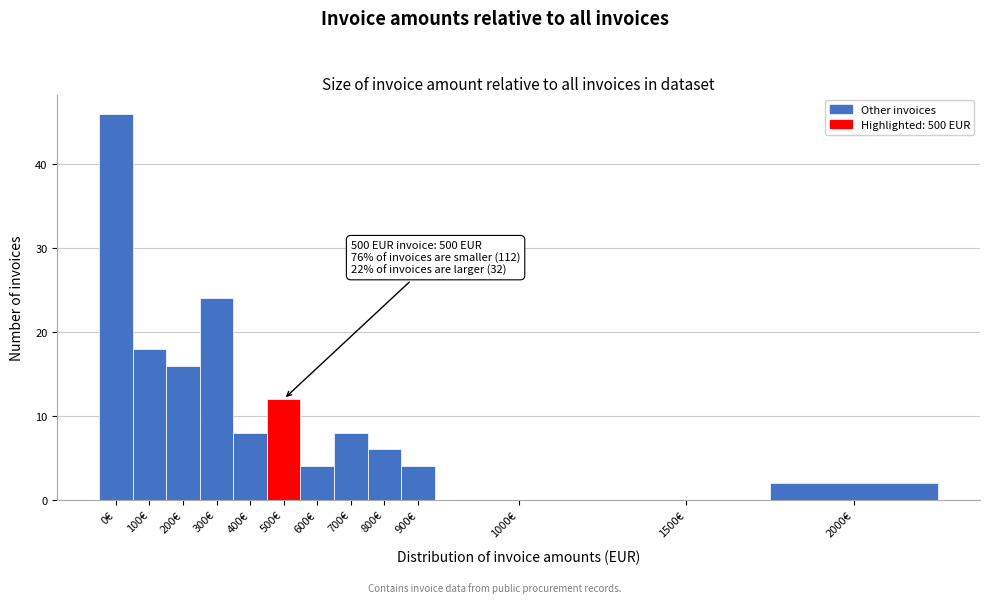

Reading left to right, transcribe all the data shown in this chart.

0€=46	100€=18	200€=16	300€=24	400€=8	500€=12	600€=4	700€=8	800€=6	900€=4	1000€=0	1500€=0	2000€=2